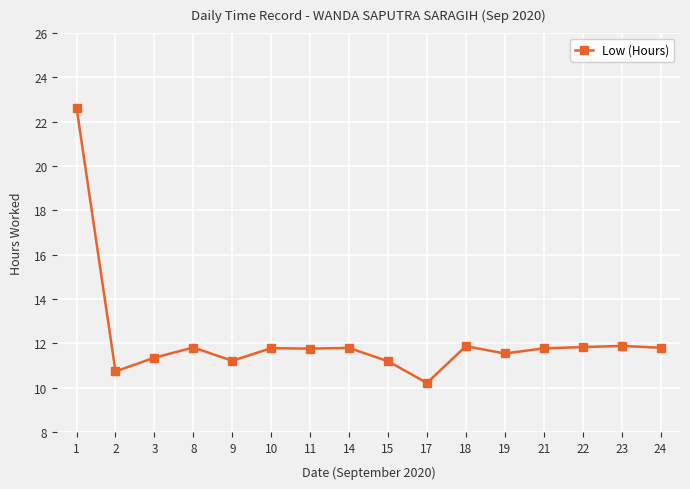

What is the difference between the maximum and second lowest values?

11.9